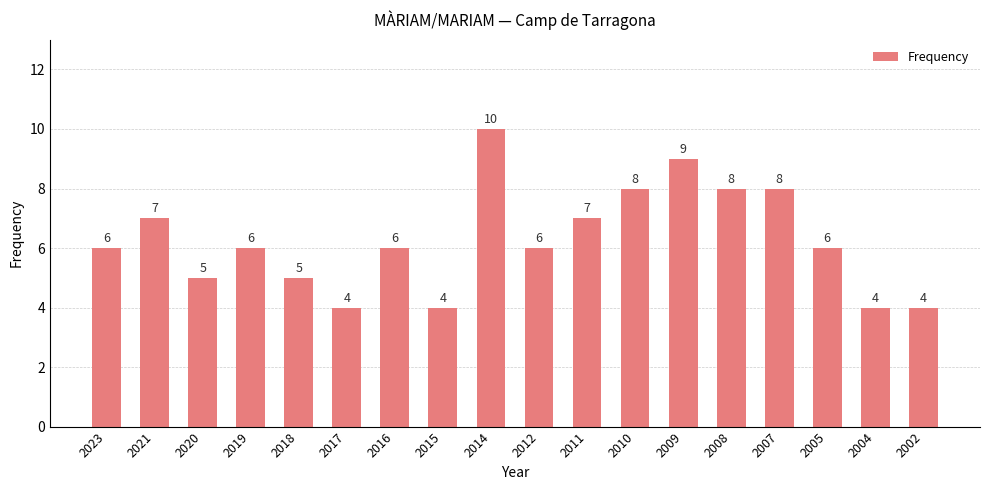

What is the greatest value displayed?

10